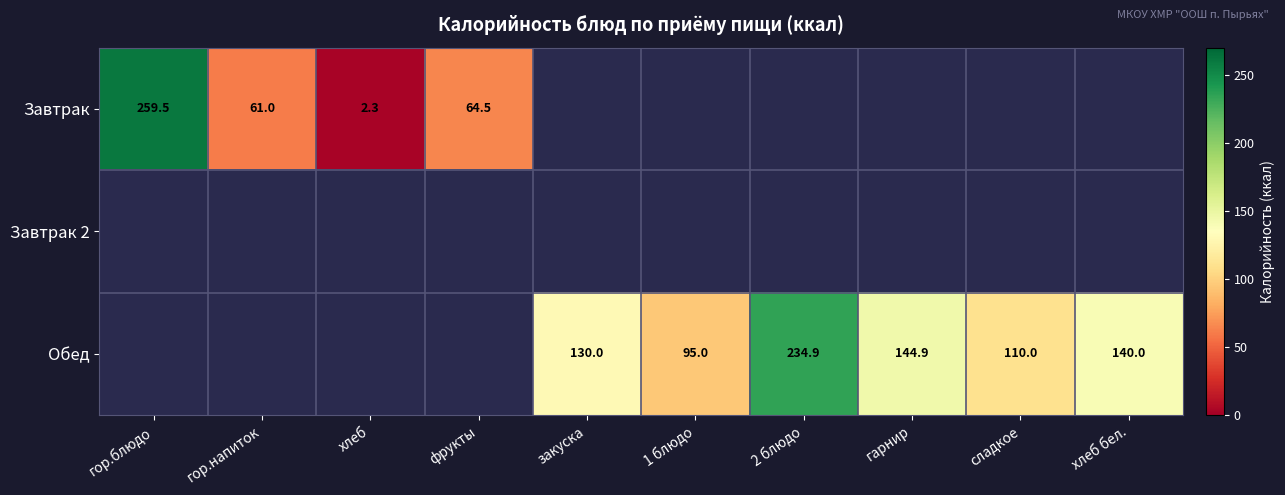

The value of Завтрак at гор.напиток is 61.0. True or false?

True